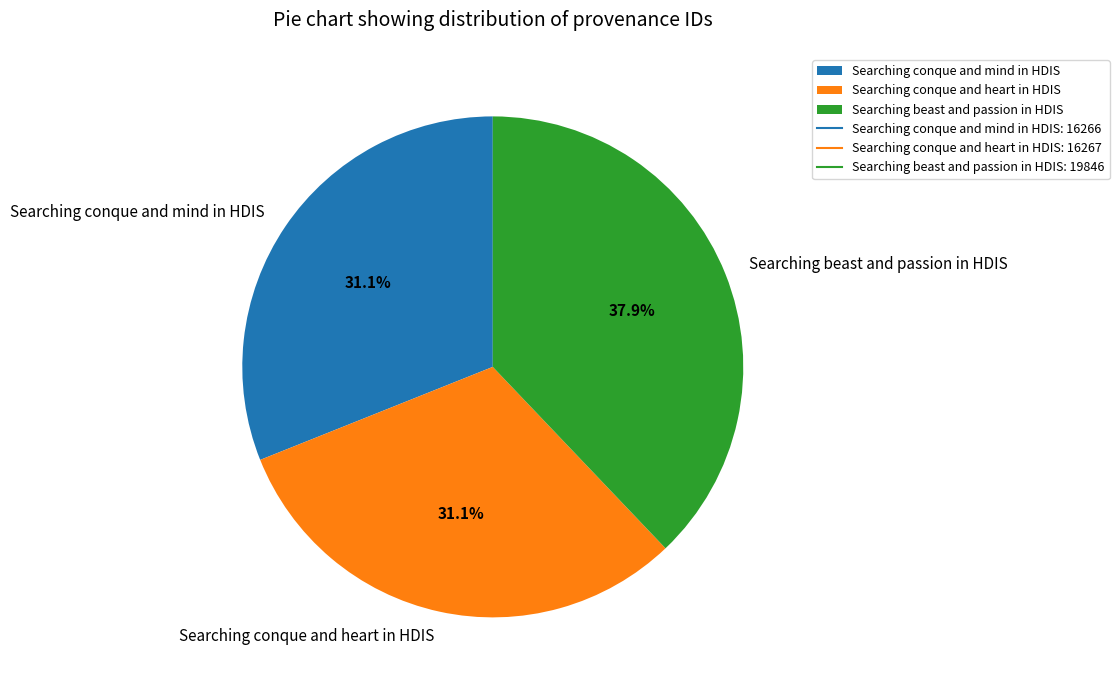

Is there any slice that represents more than half of the pie?

No